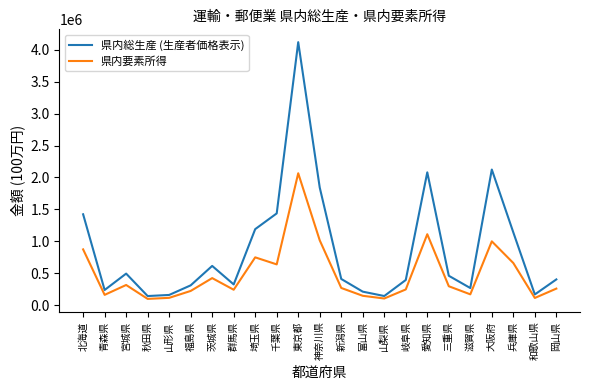

True or false: 県内要素所得 and 県内総生産 (生産者価格表示) cross at least once.

False